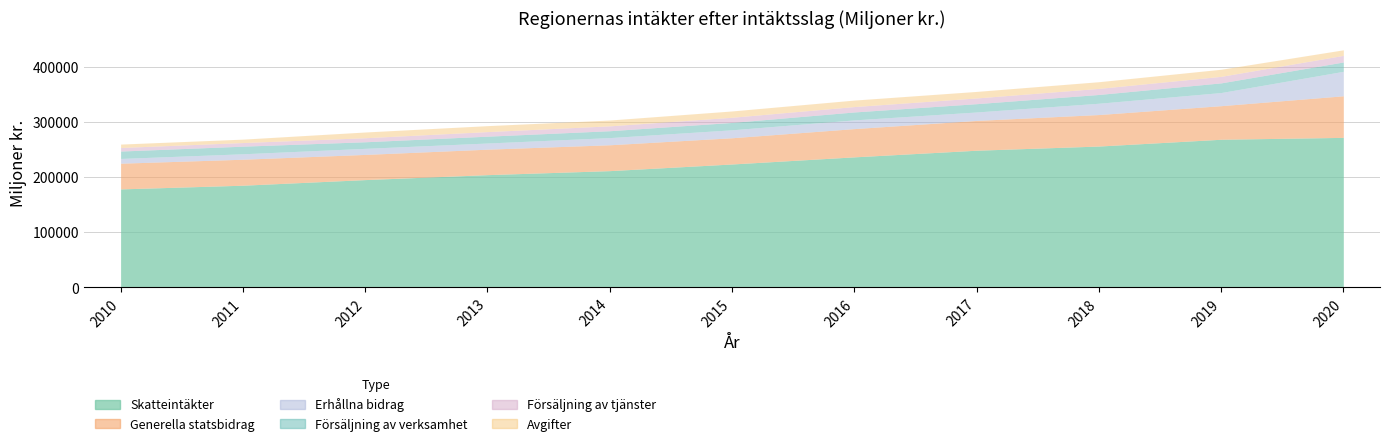

Which series has the widest spread of values?

Skatteintäkter